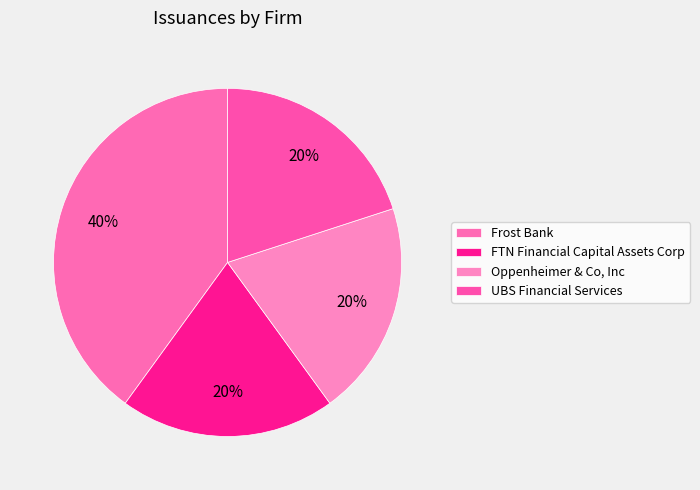

Combined, do UBS Financial Services and FTN Financial Capital Assets Corp account for over 50%?

No